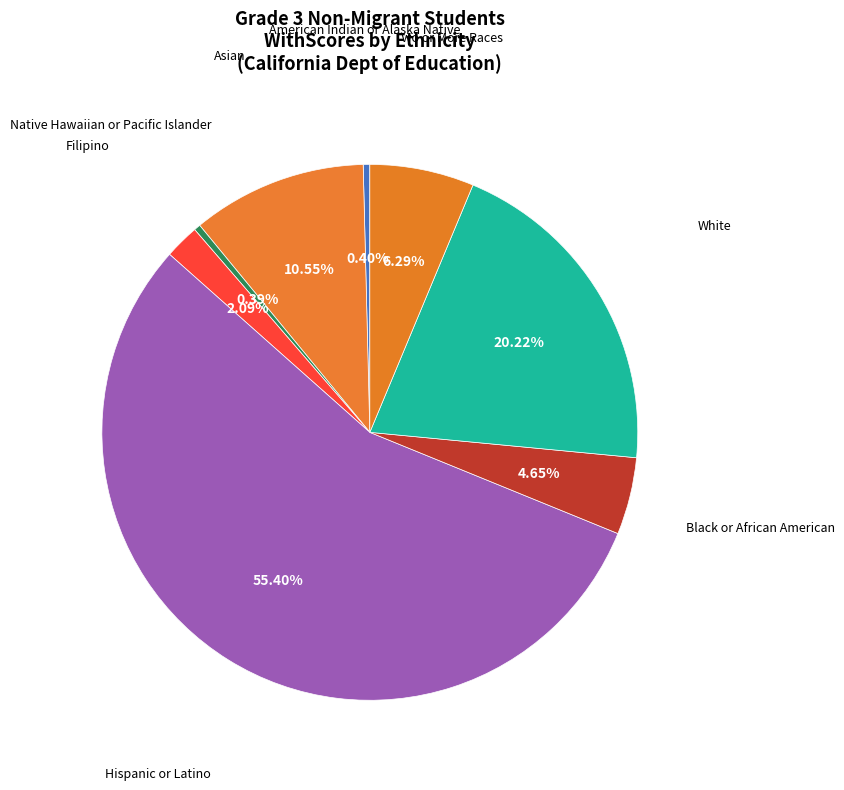

To the nearest percent, what is the average slice percentage?

12%